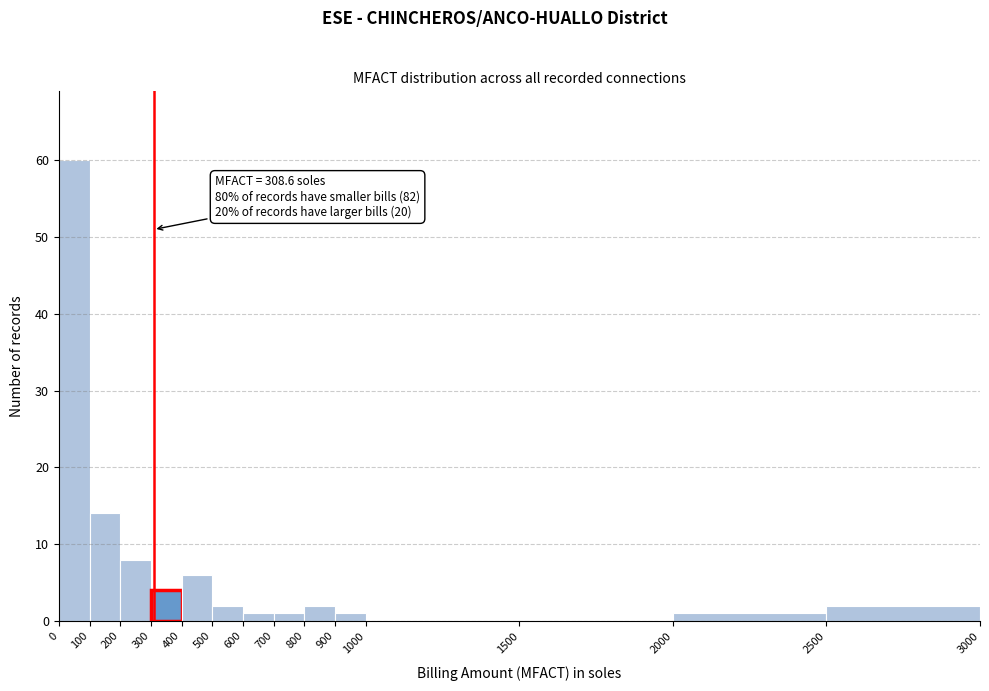

Which range on the x-axis has the tallest bar?

0 to 100